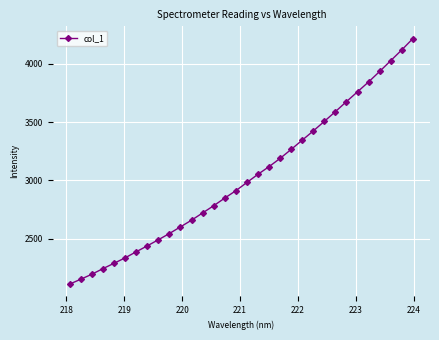

Does the chart display data point markers on the line(s)?

Yes